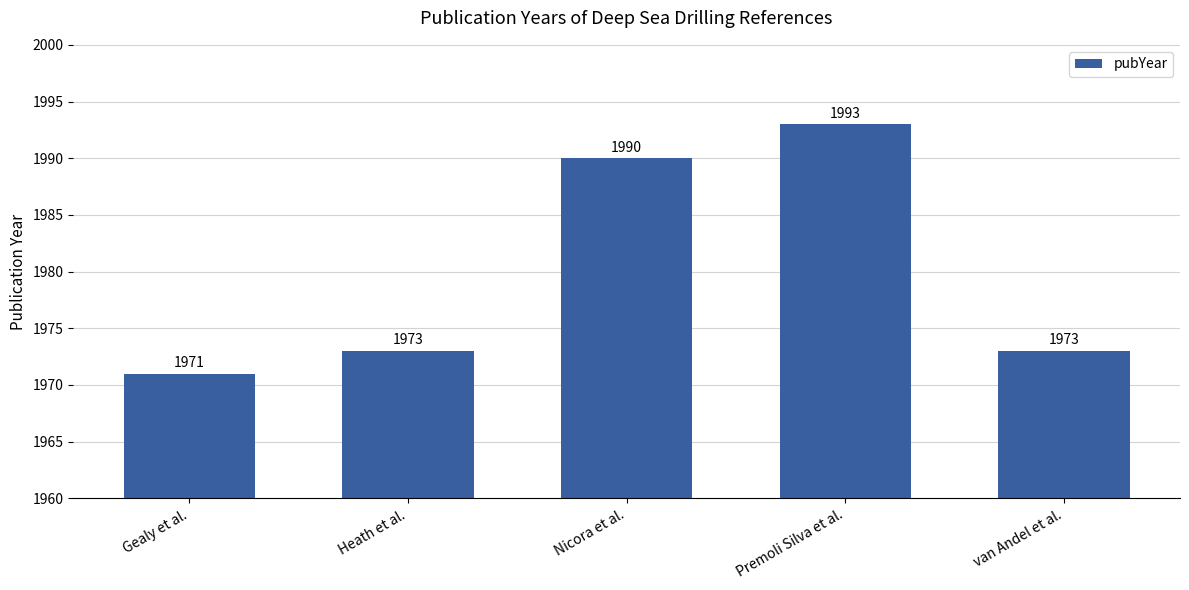

What position from the left is Gealy et al.?

1